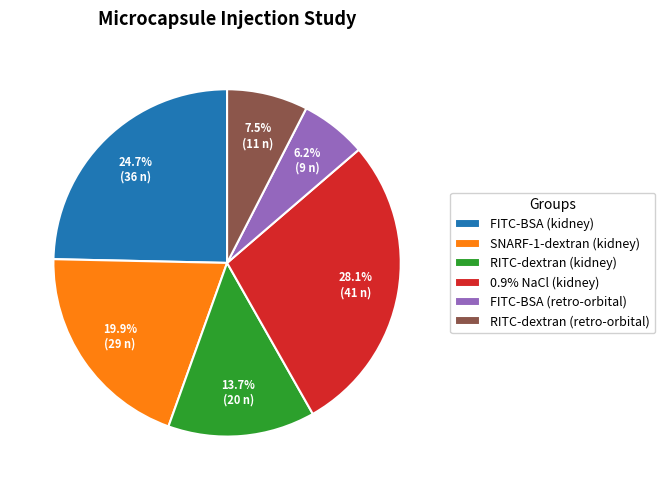

What is the smallest slice in the pie chart?

FITC-BSA (retro-orbital)